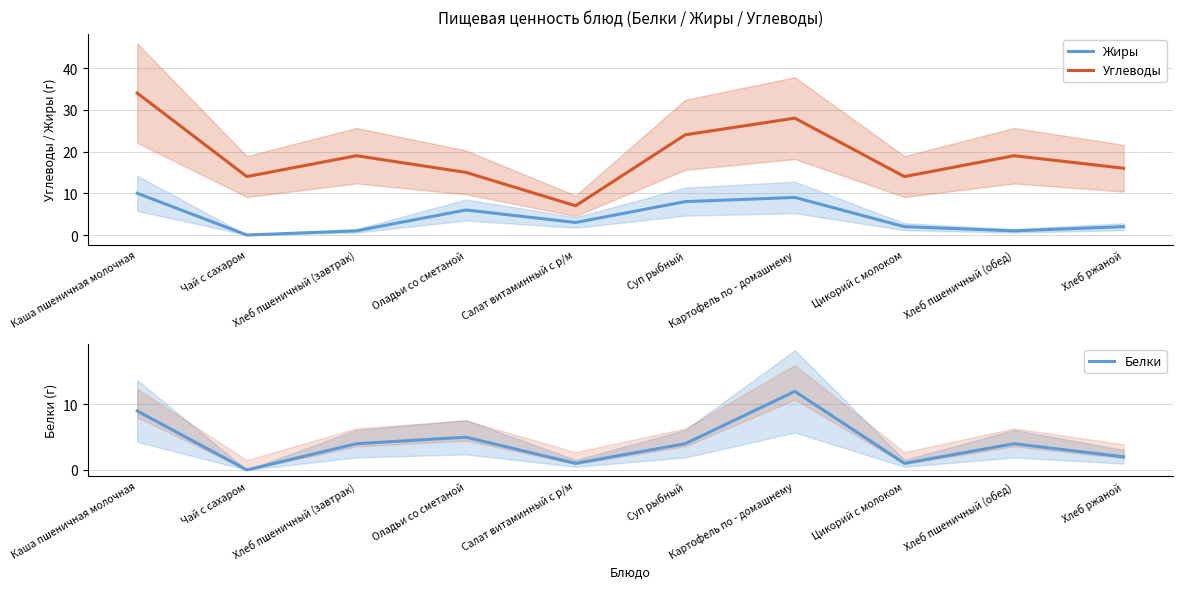

What position from the right is Хлеб пшеничный (завтрак)?

8